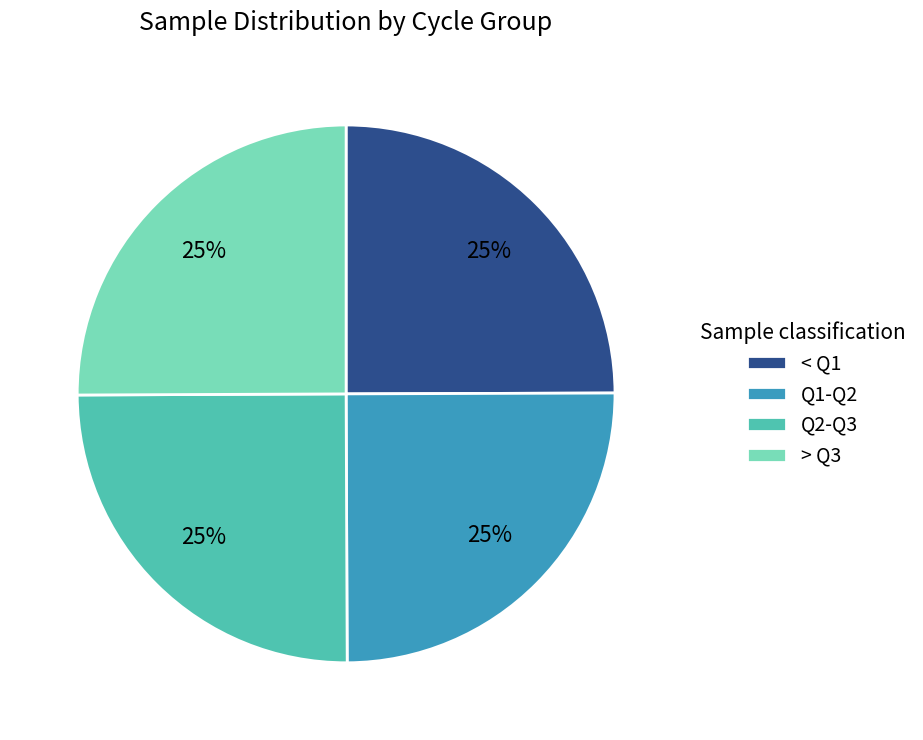

To the nearest percent, what percentage of the pie is > Q3?

25%